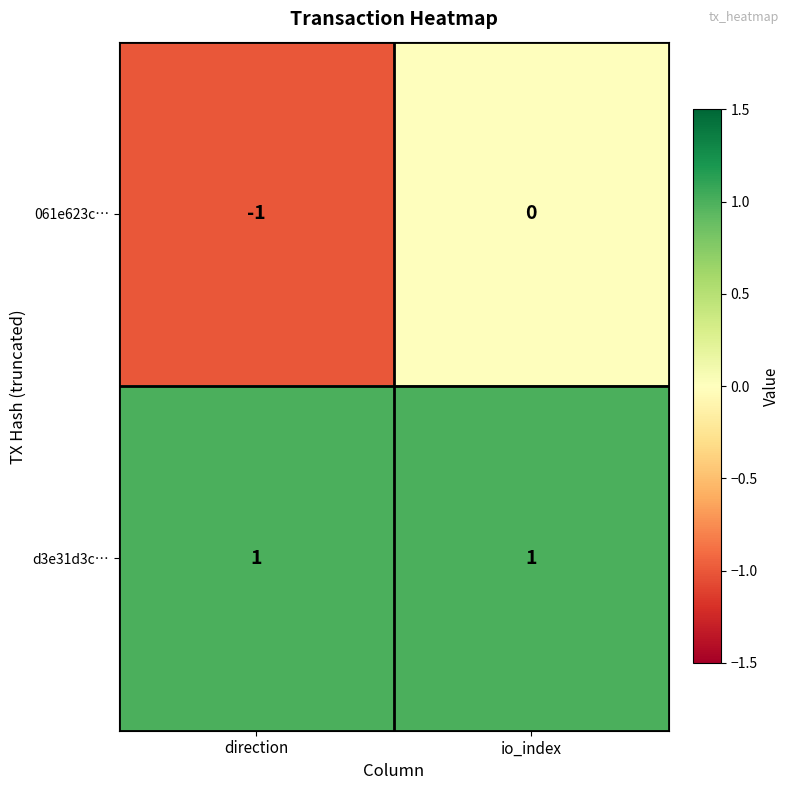

Rank the series at io_index from highest to lowest value.

d3e31d3c…, 061e623c…